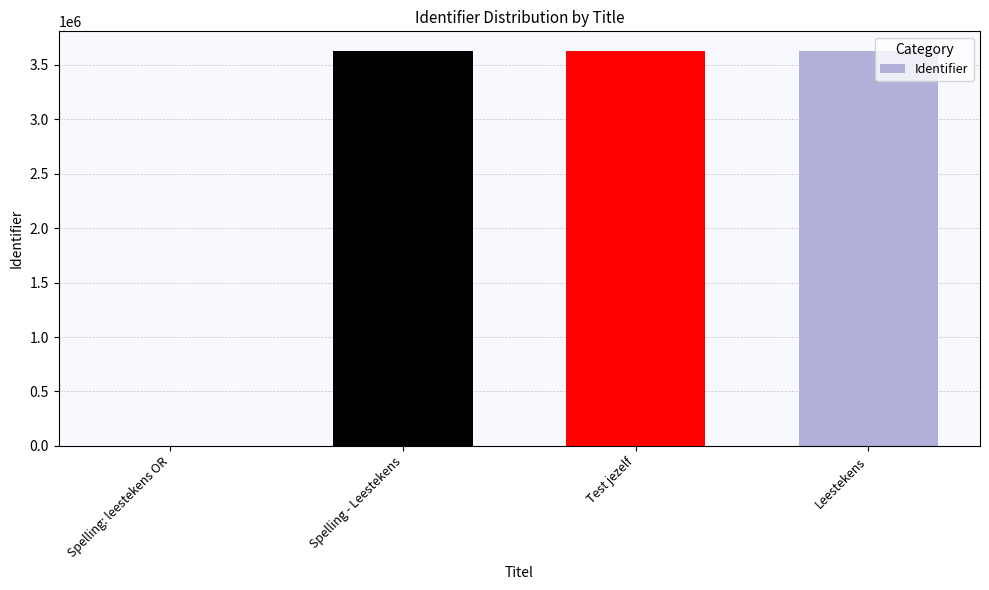

What value does the data have at Leestekens?

3623813